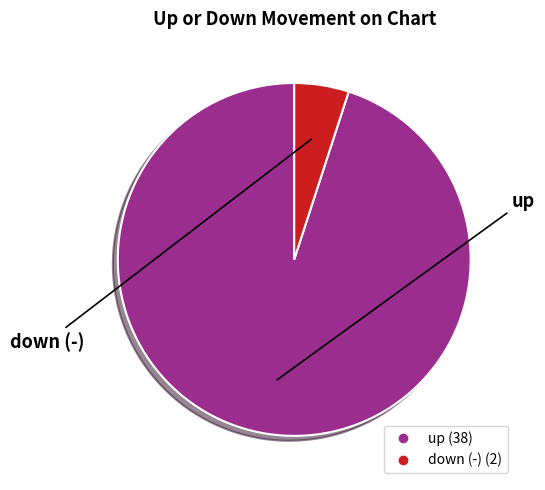

Which category has the biggest portion of the pie?

up